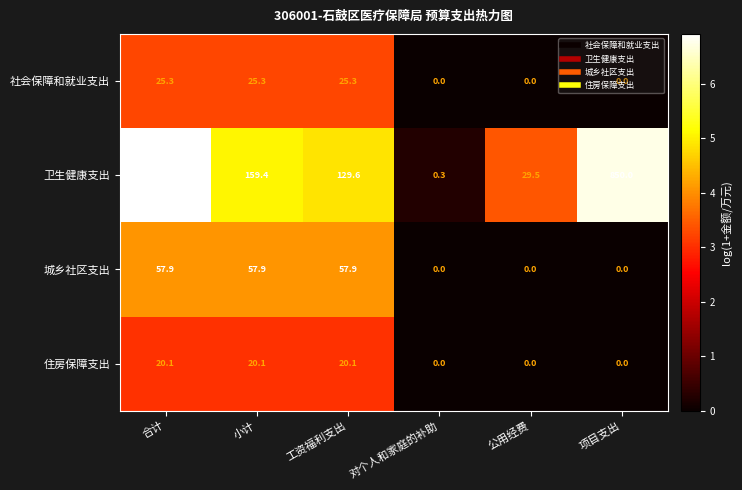

Which series has the widest spread of values?

卫生健康支出